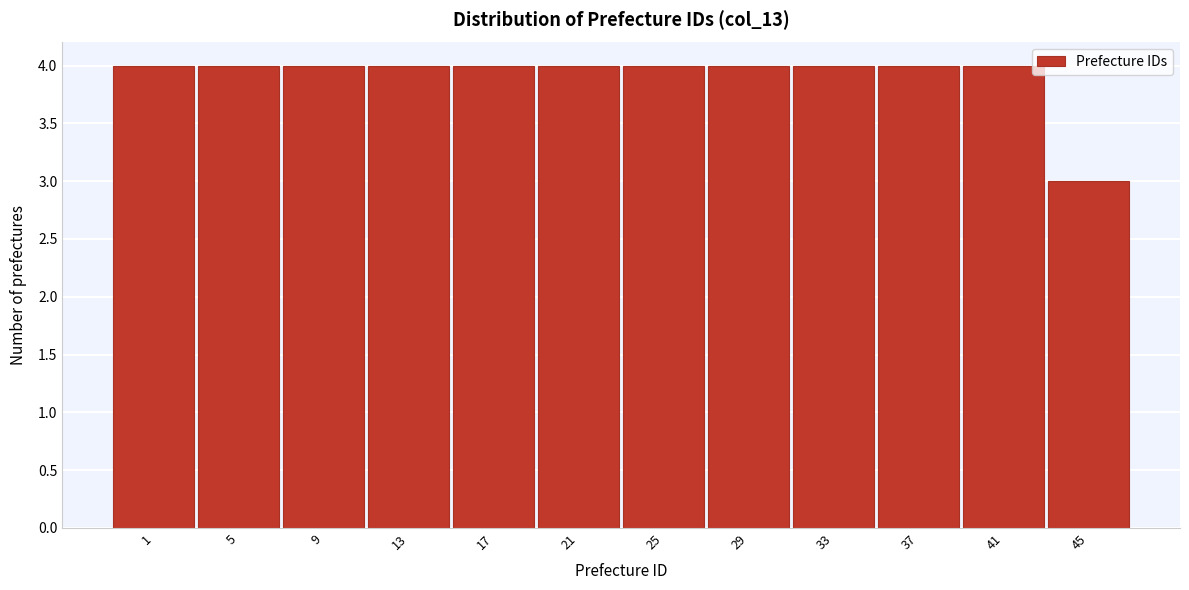

Reading right to left, extract all data points from this chart.

45=3	41=4	37=4	33=4	29=4	25=4	21=4	17=4	13=4	9=4	5=4	1=4